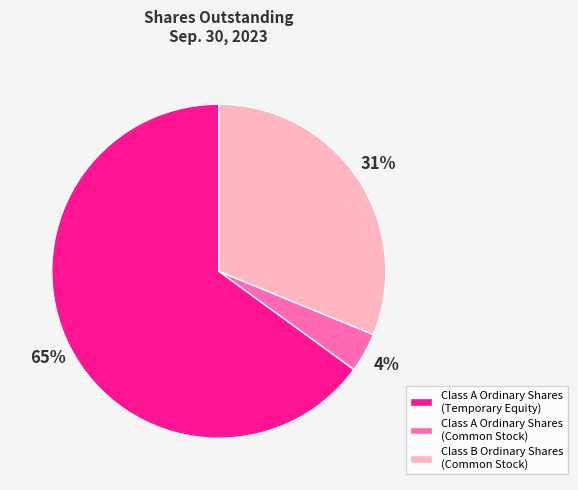

To the nearest percent, what is the average slice percentage?

33%